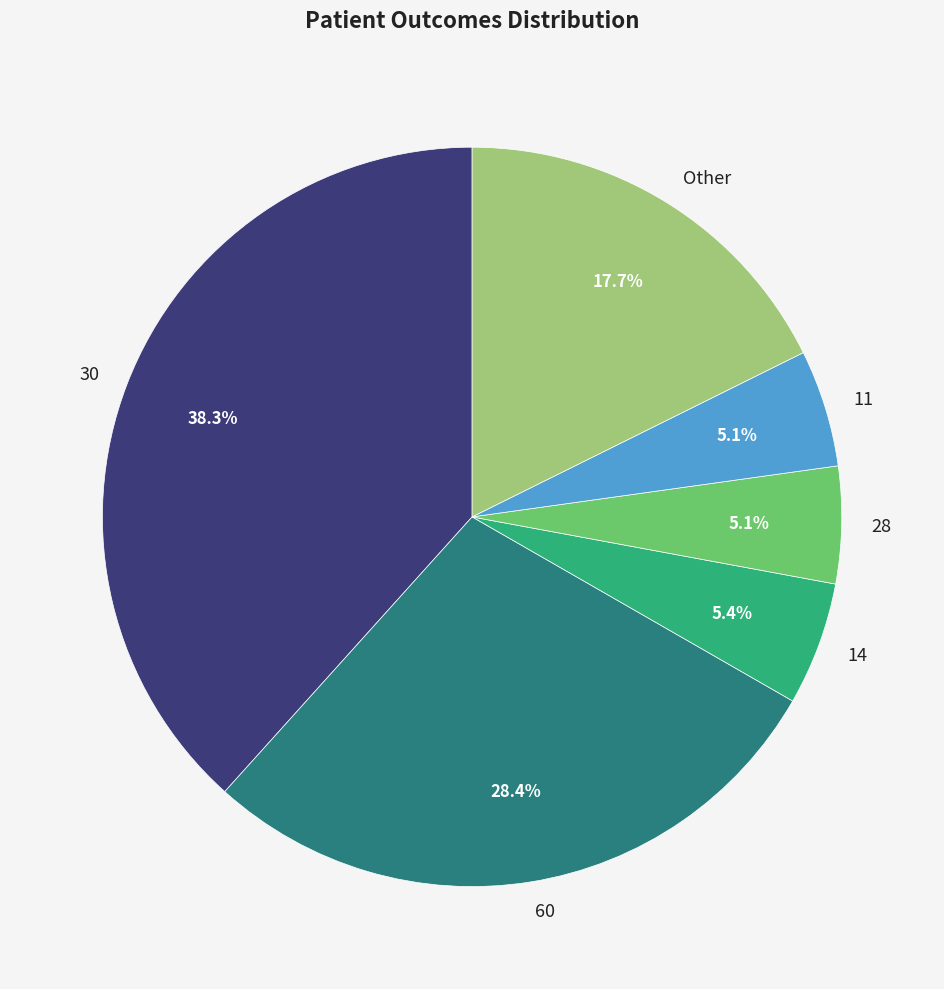

Between 60 and 30, which is larger?

30